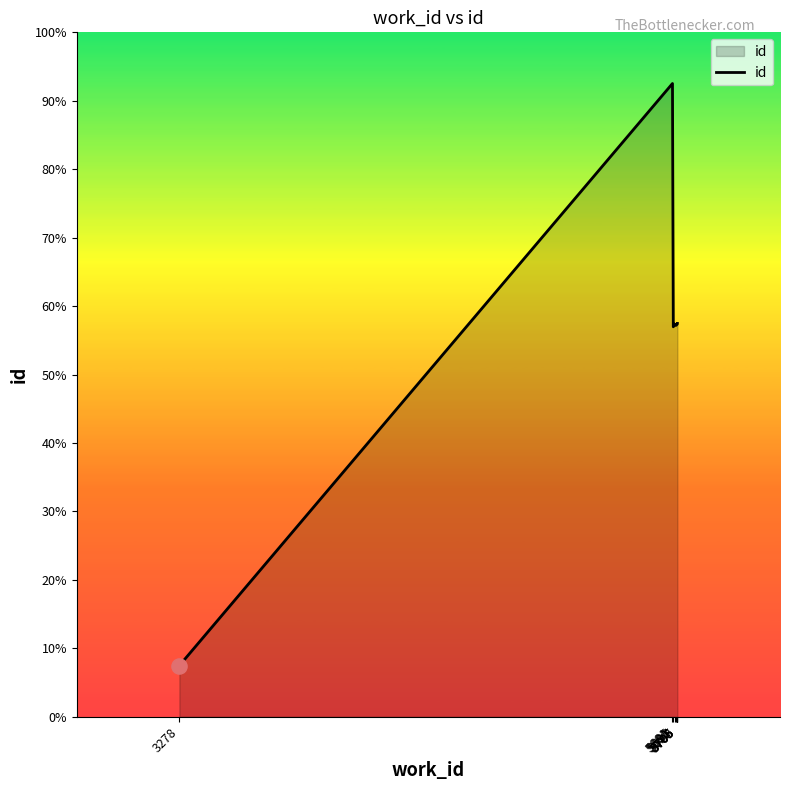

Approximately how many times larger is the value at 5681 compared to 5705?

1.3